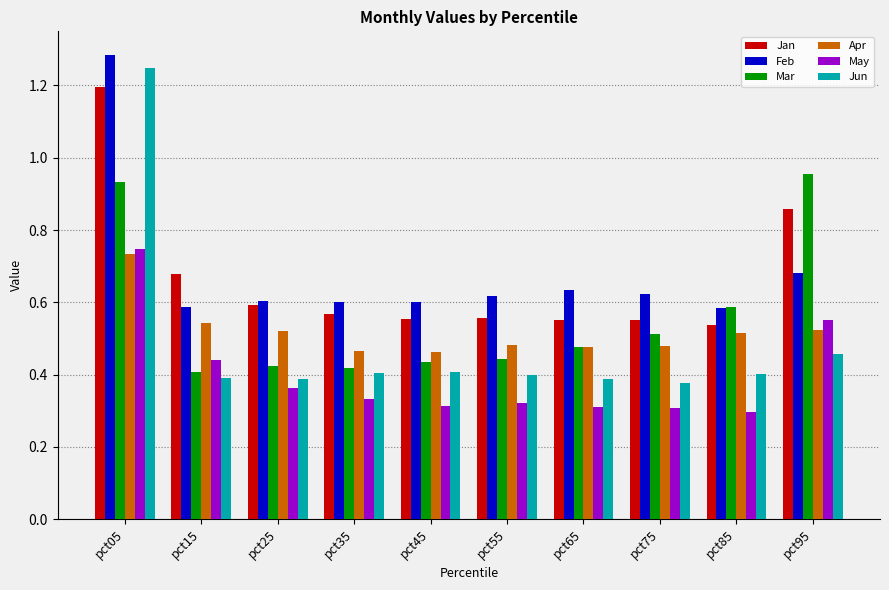

Rank the series by their maximum value, from highest to lowest.

Feb, Jun, Jan, Mar, May, Apr